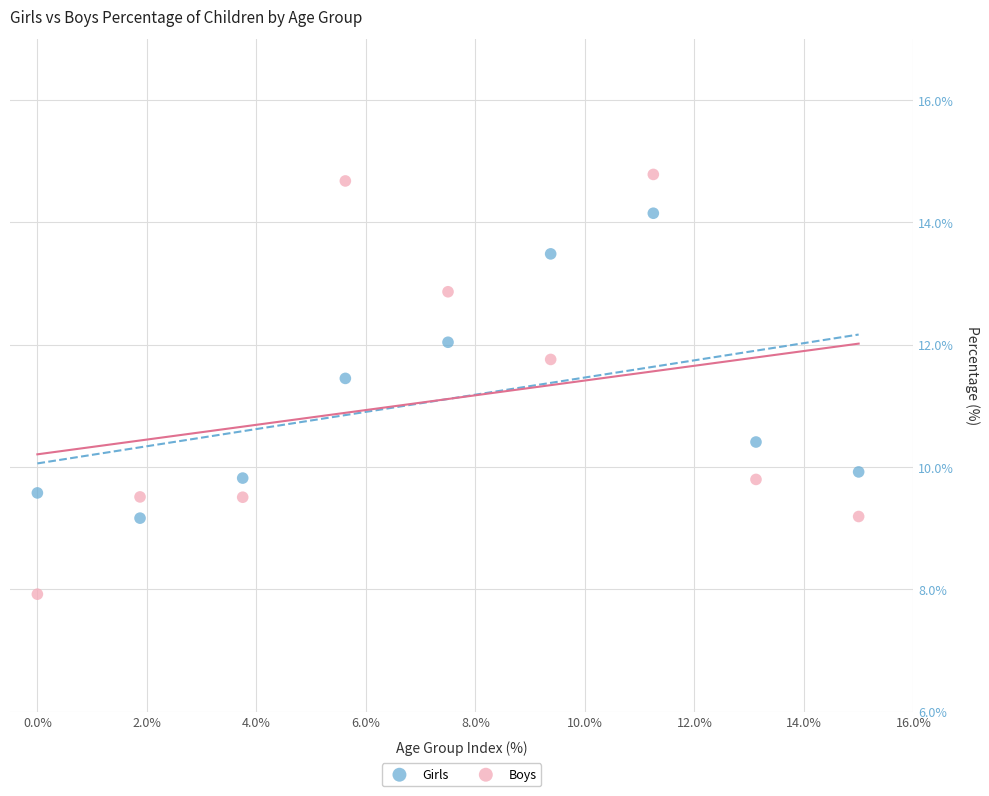

Across all series, what Y value is closest to 11?

11.4